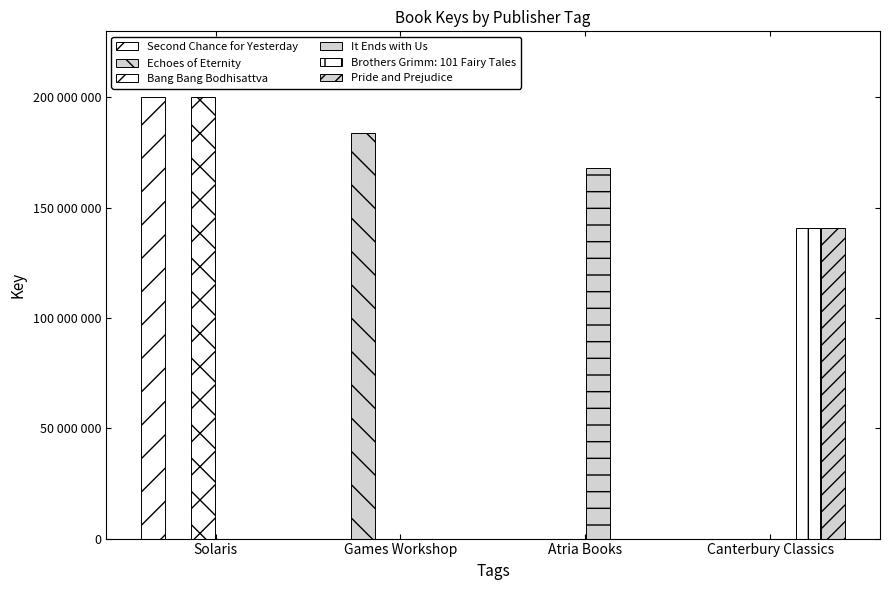

Does the chart contain stacked bars?

No